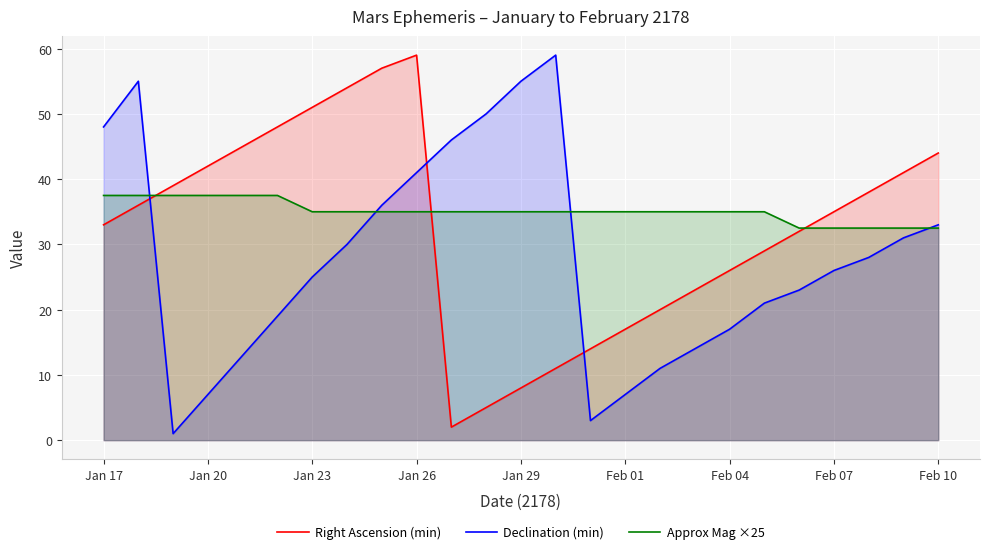

What is the difference between the second highest and minimum values in the Declination (min) series?

54.0